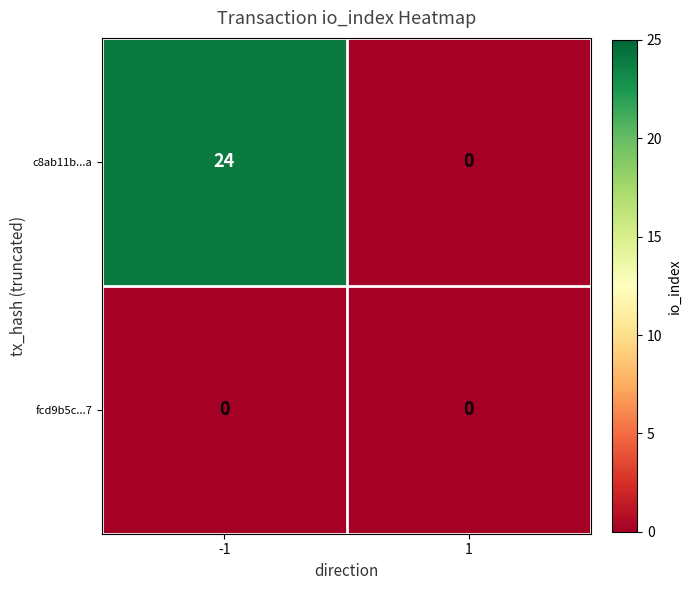

How many values in c8ab11b...a are above zero?

1